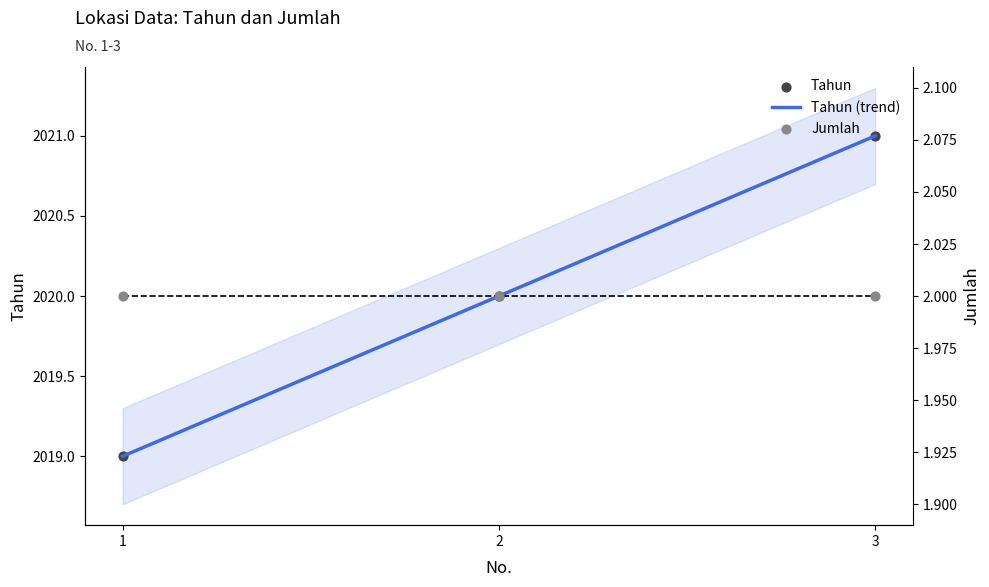

Which has a higher value, 3 or 2?

3